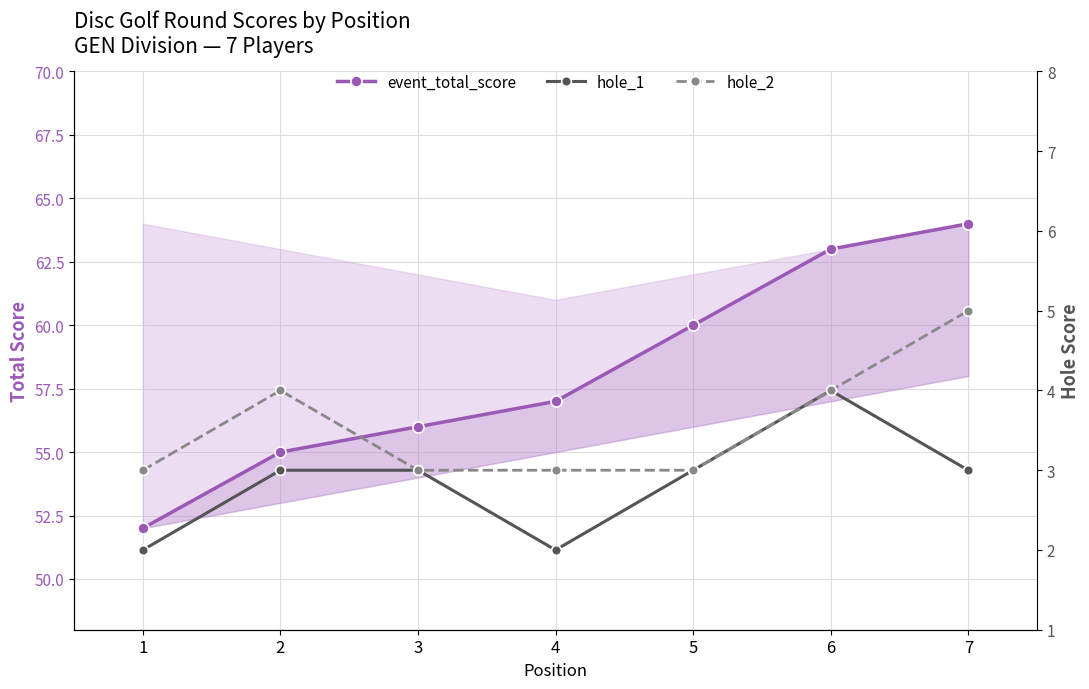

True or false: hole_1 and event_total_score cross at least once.

False